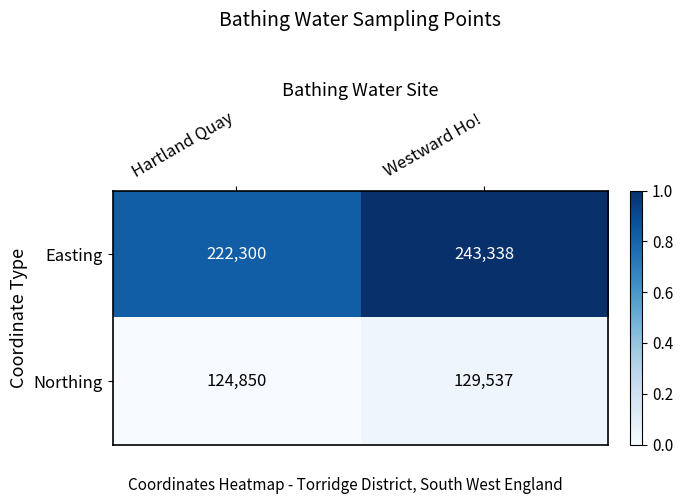

At which category does the chart reach its minimum across all series?

Hartland Quay